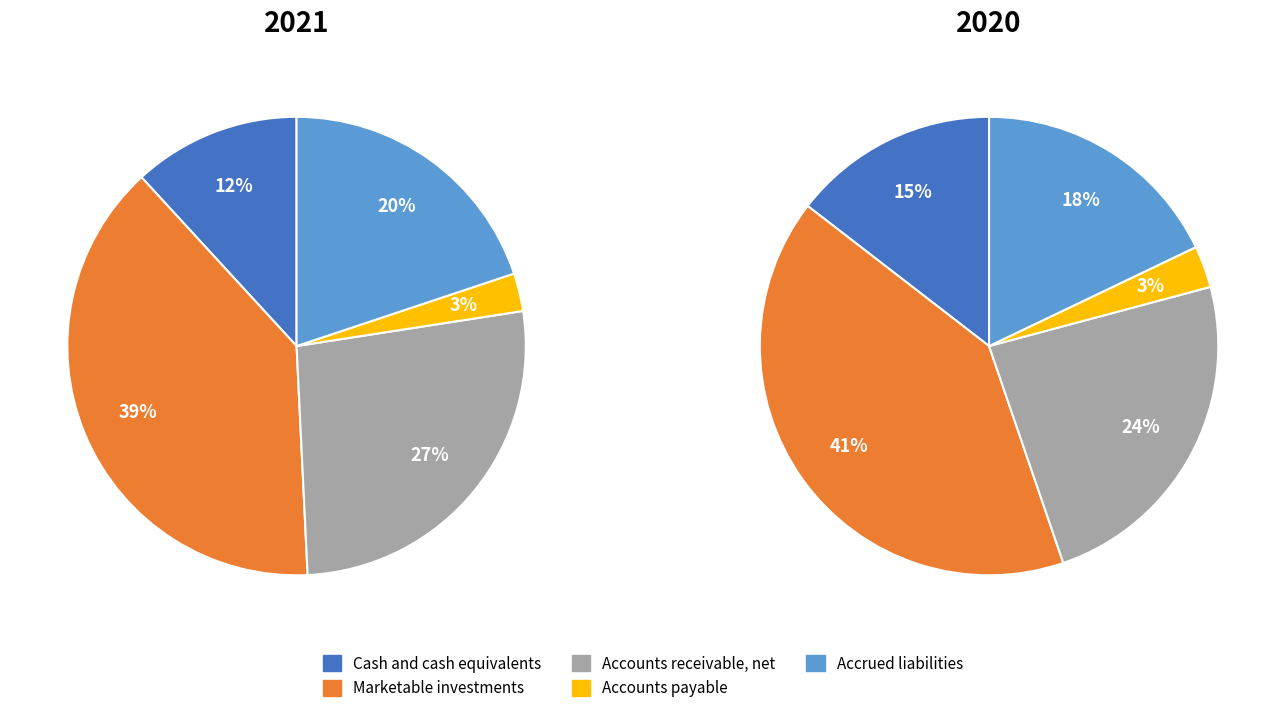

How much of the chart is everything except Accounts payable?

97.1%